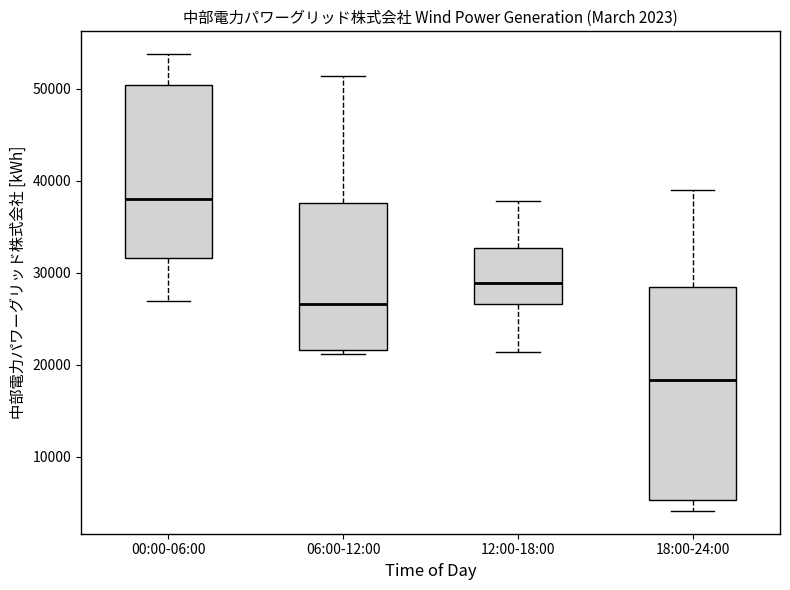

Where is the upper edge of the box for 12:00-18:00 on the y-axis? The values are not printed on the chart, so give them approximately, as read against the axis.

33000